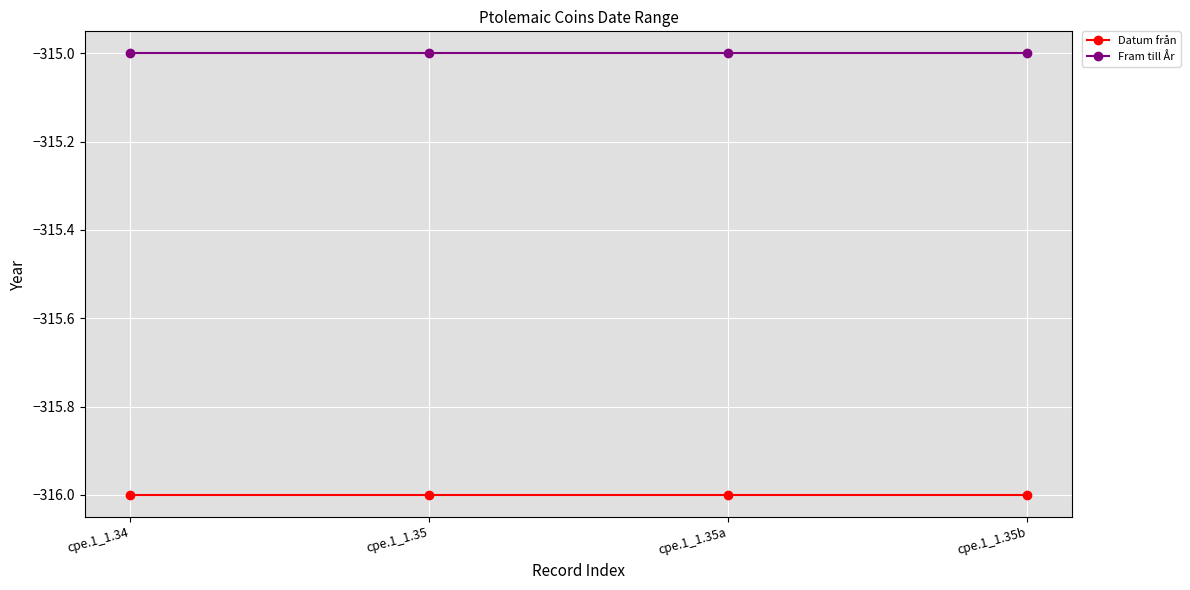

Rank the series by their average value, from lowest to highest.

Datum från, Fram till År